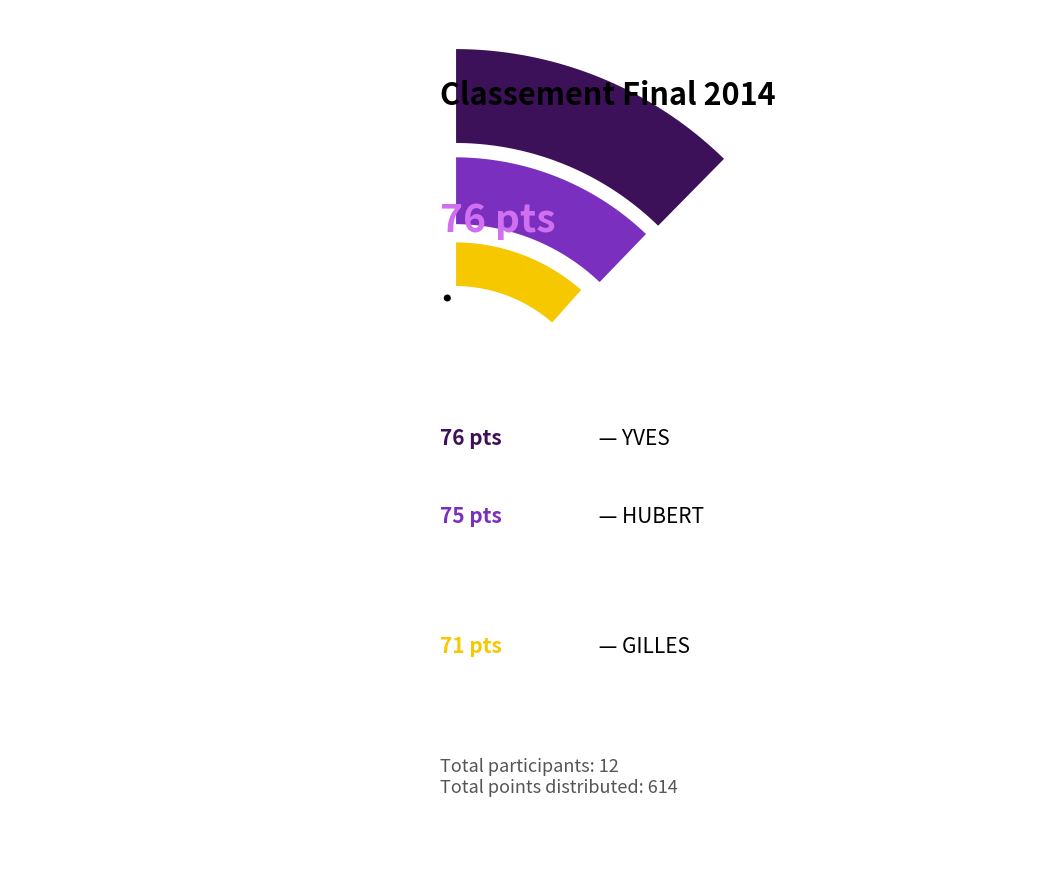

Which category has the biggest portion of the pie?

YVES